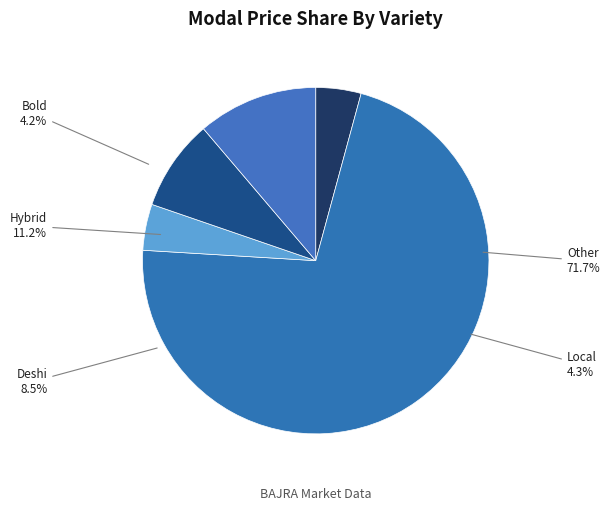

The Hybrid slice represents 1% of the pie. True or false?

False